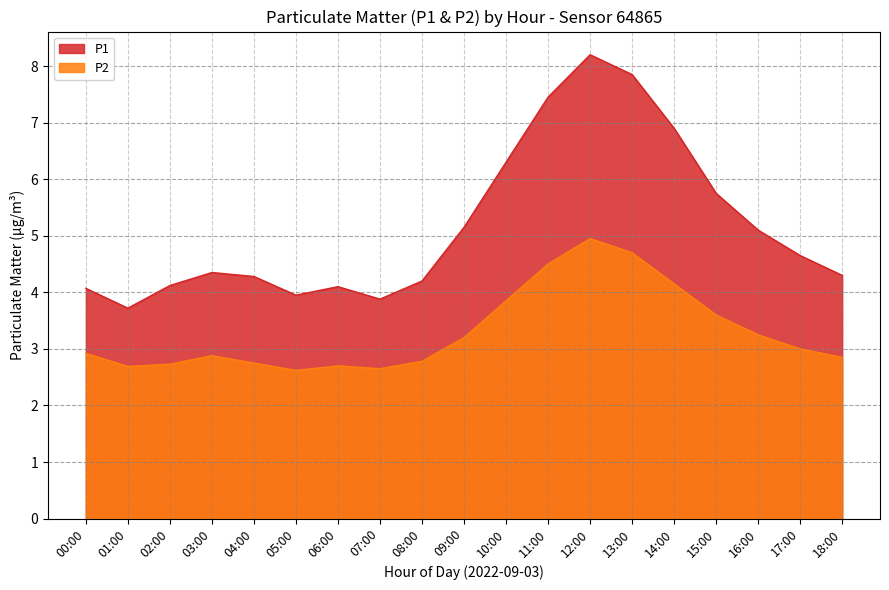

Between 01:00 and 13:00, which series saw the biggest shift?

P1